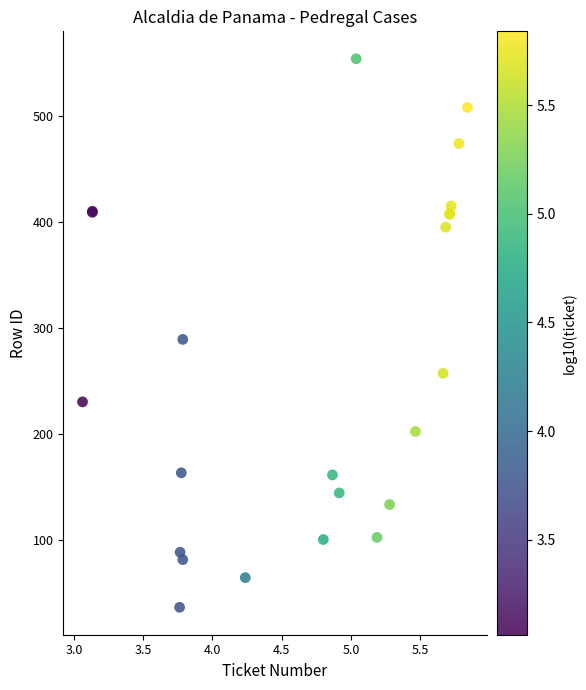

What Y value in the scatter plot is closest to 295?

289